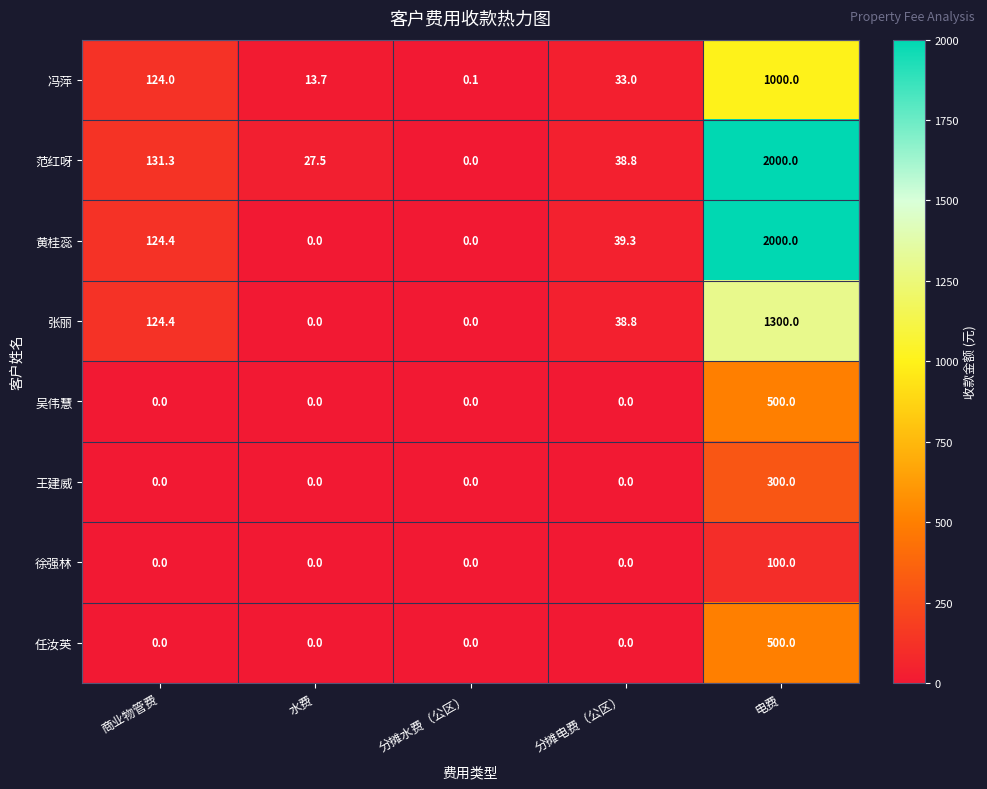

Where does the 冯萍 series first go above 33?

商业物管费